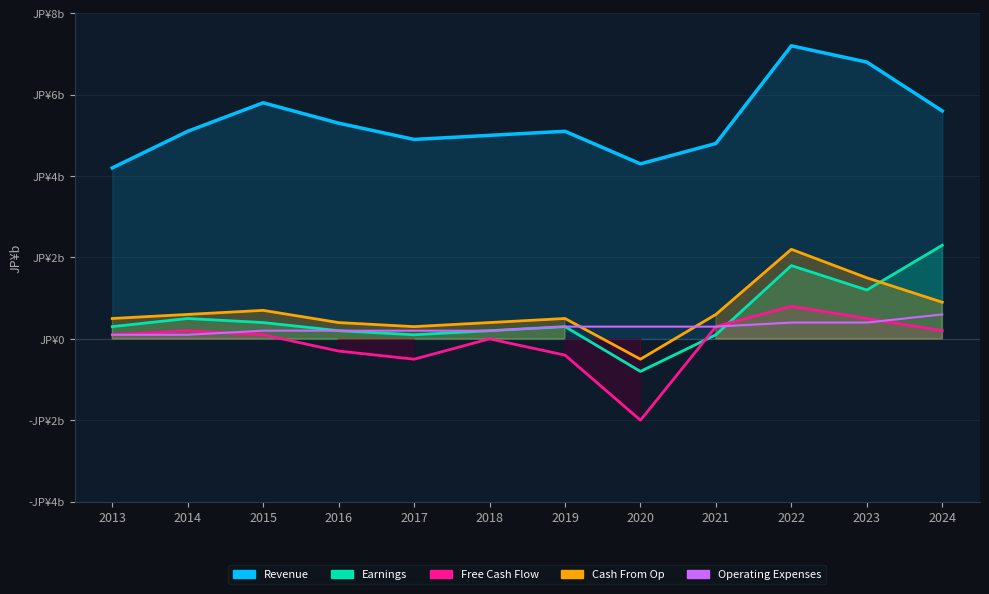

True or false: Operating Expenses has more than 2 interior local peaks.

False